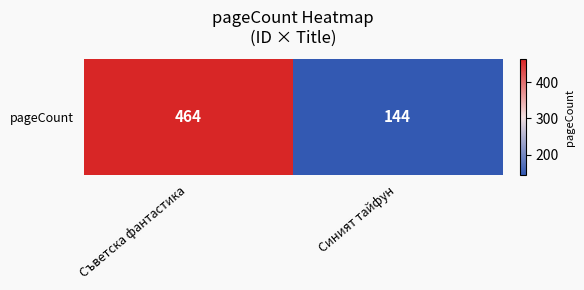

What is the change in value from Съветска фантастика to Синият тайфун?

-320